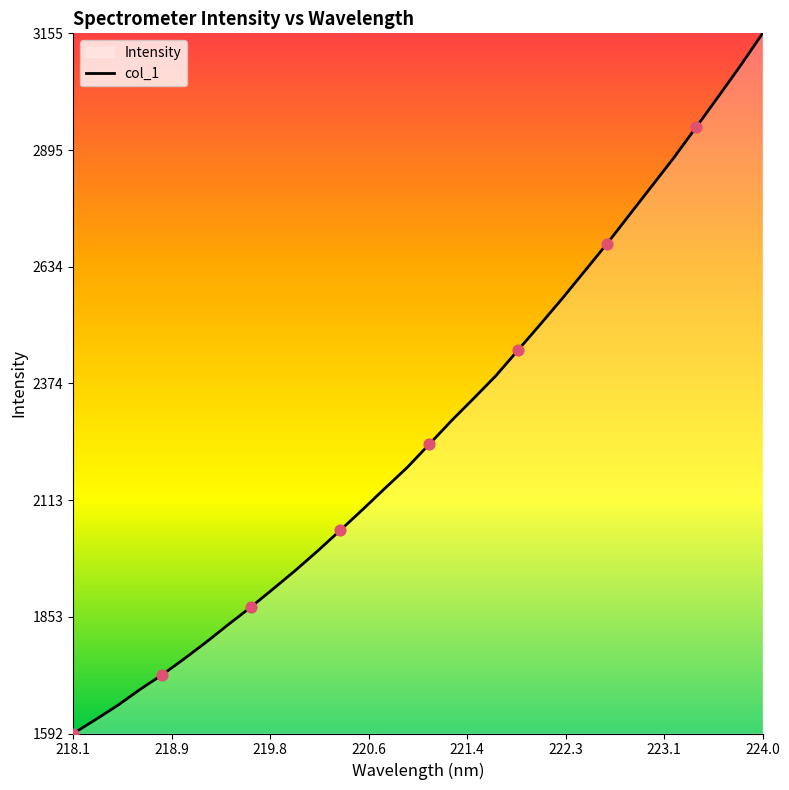

Which label corresponds to the largest value in the chart?

224.0